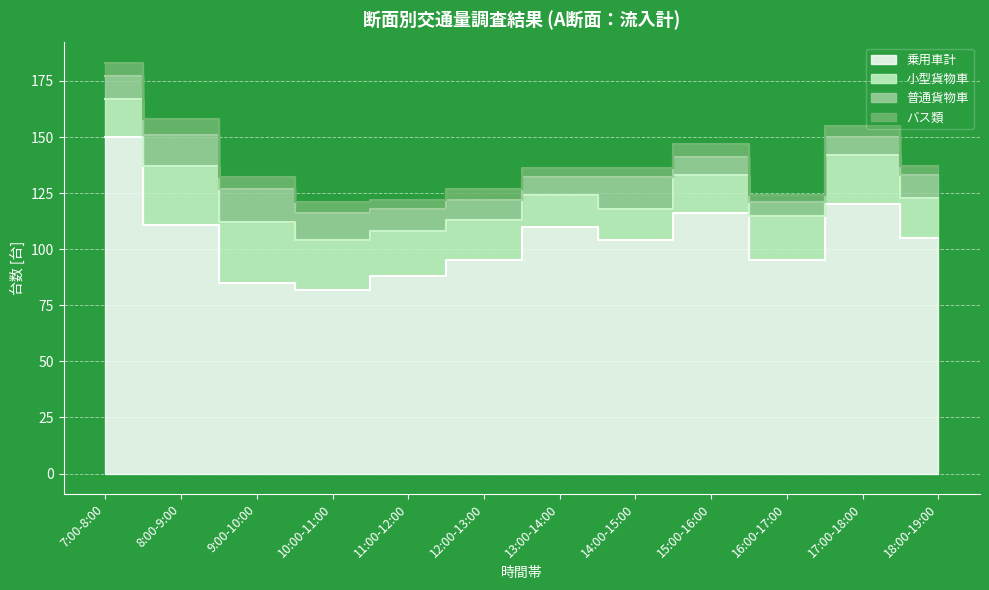

What value does the 乗用車計 series have at 8:00-9:00?

111